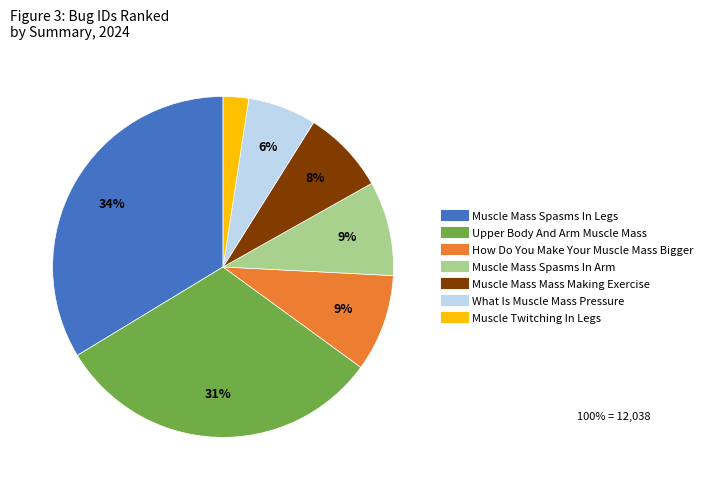

Is it true that Muscle Mass Spasms In Arm is 1% of the pie?

False